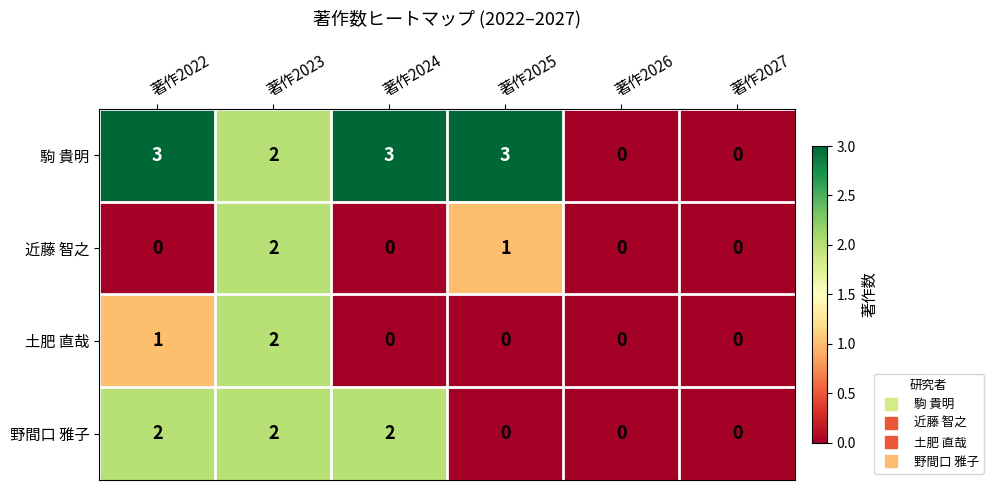

Which category has the highest value in the 土肥 直哉 series?

著作2023